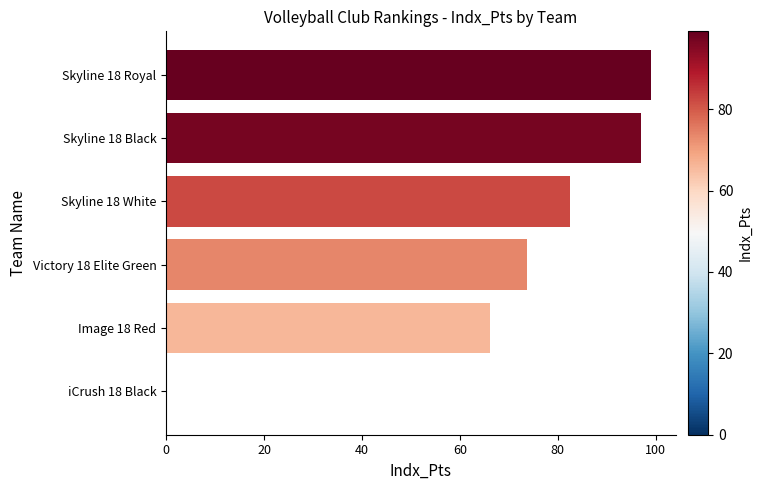

Count the number of data series in this chart.

1